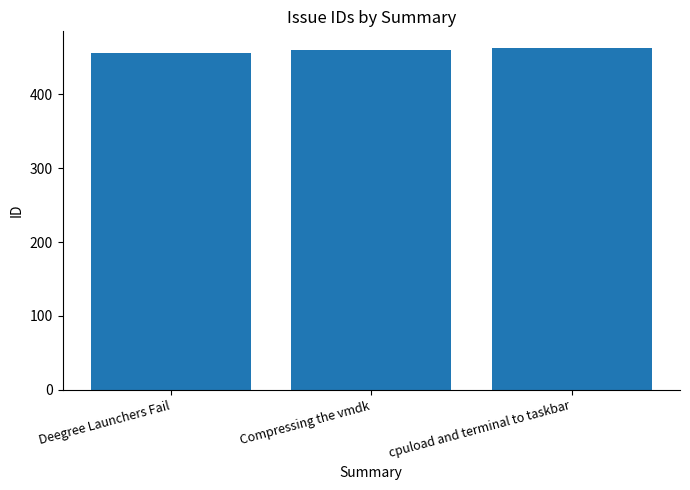

Count the number of data series in this chart.

1